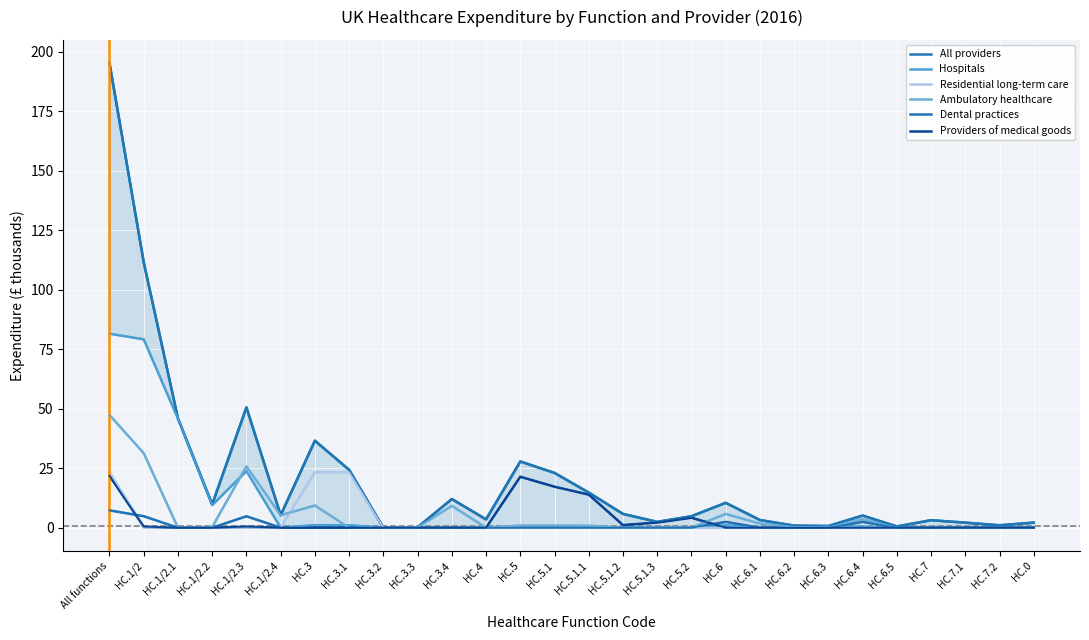

How many interior local peaks does the Ambulatory healthcare series have?

6